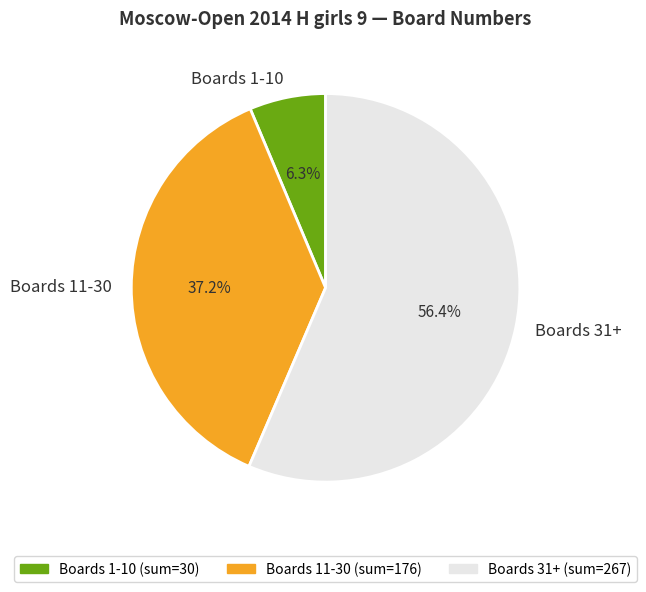

Which slice is the smallest?

Boards 1-10